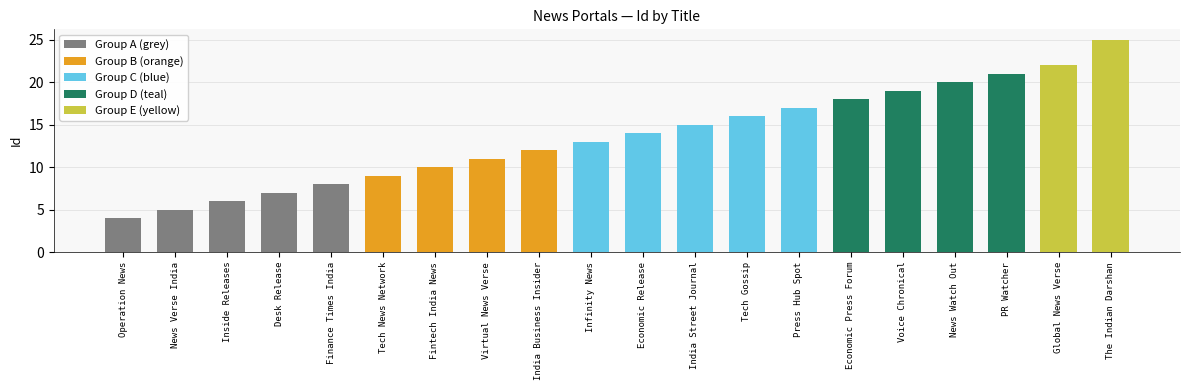

What is the ratio of the value at Press Hub Spot to the value at India Street Journal?

1.1